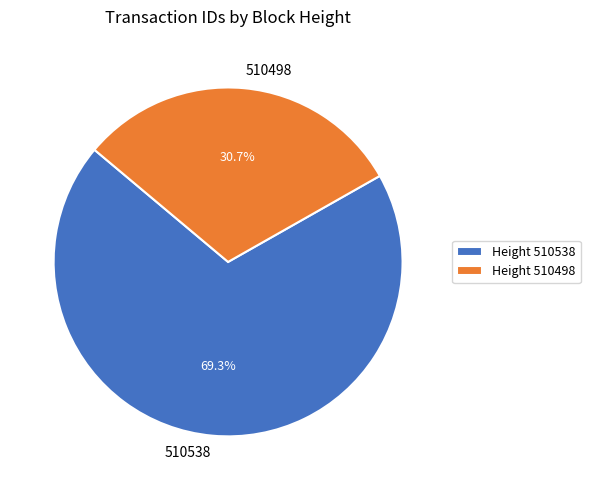

Which category has the biggest portion of the pie?

Height 510538